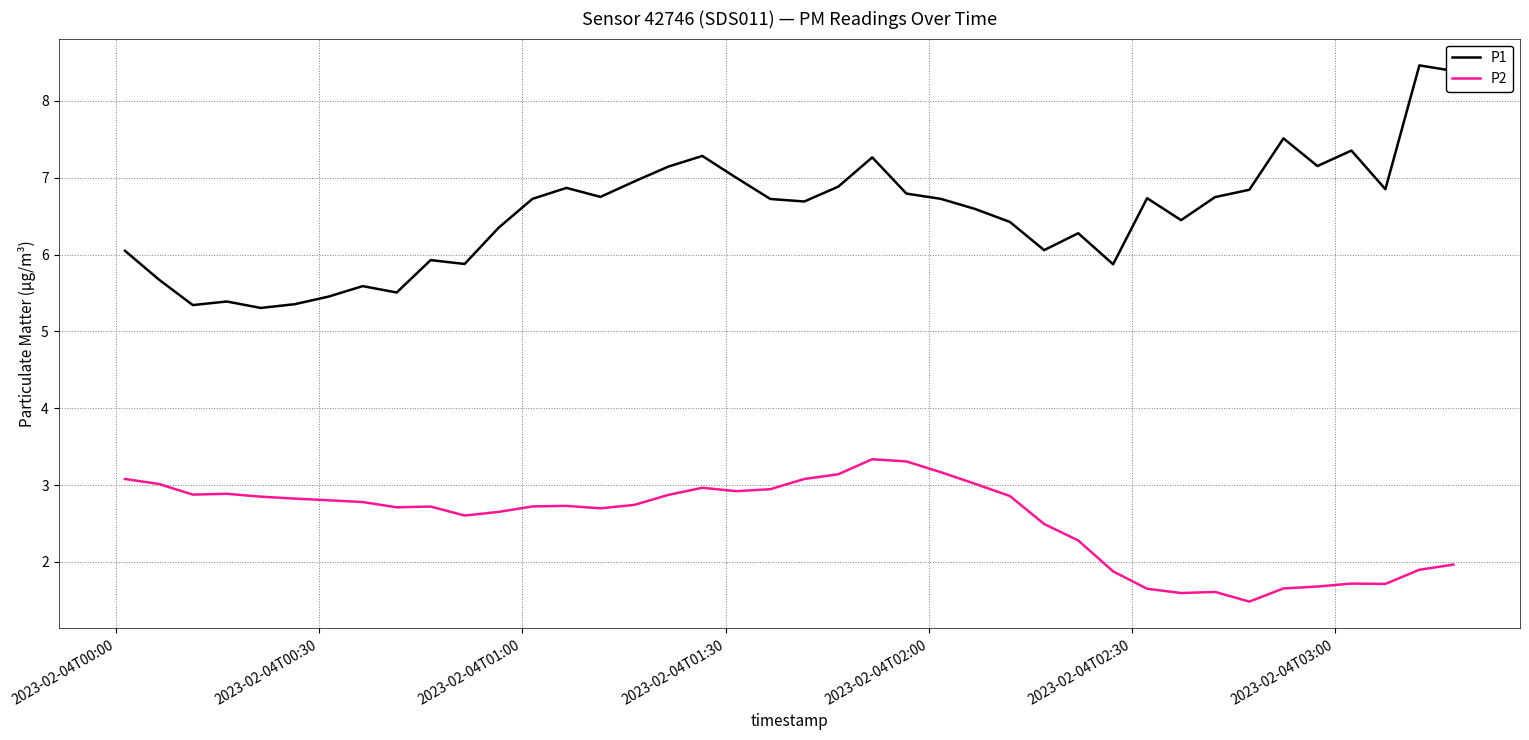

Which series has the largest total across all categories?

P1